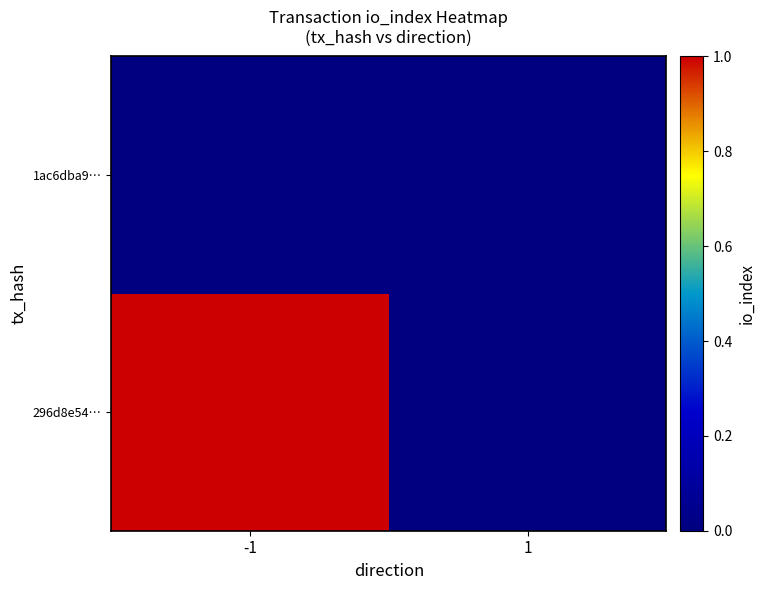

Reading left to right, what are all the values shown in this chart?

296d8e54…: -1=1	1=0
1ac6dba9…: -1=0	1=0